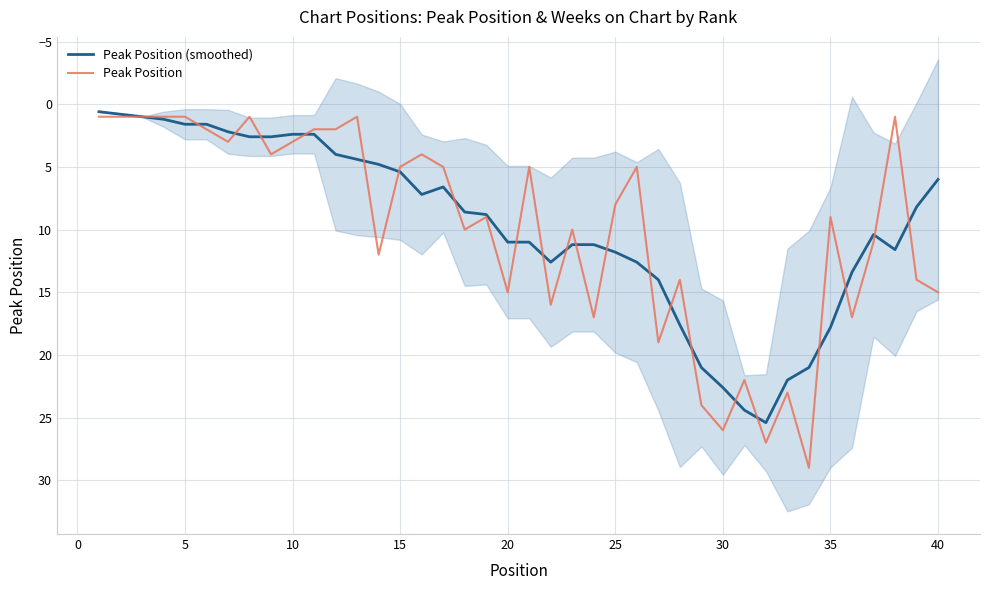

At how many categories does at least one series exceed 17?

9